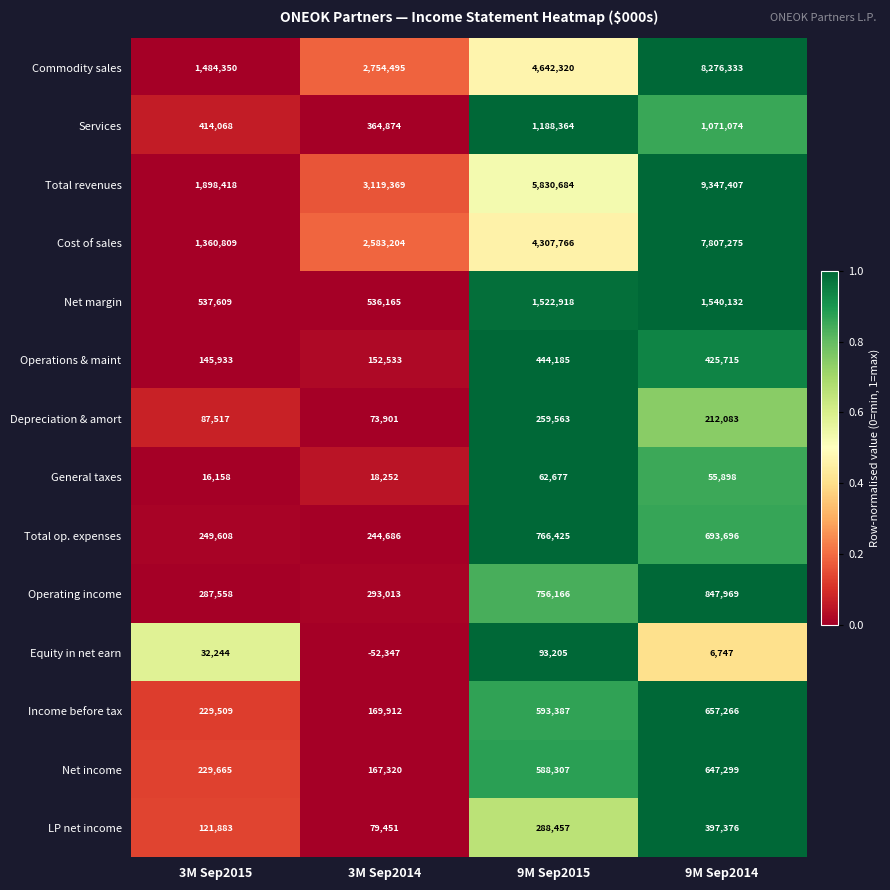

Count the number of data series in this chart.

14